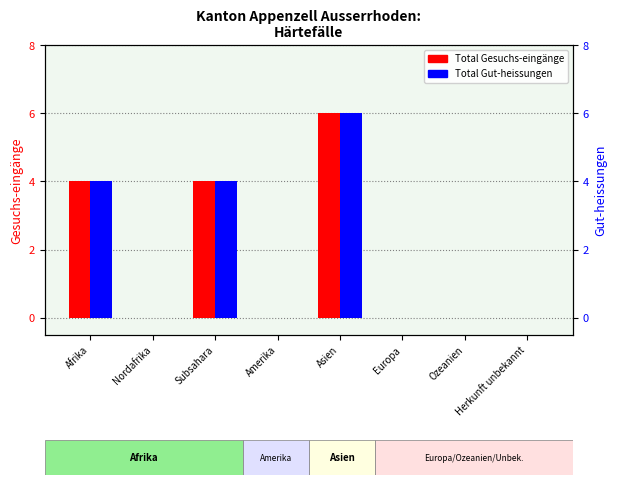

What is the sum of the Total Gut-heissungen values at Ozeanien and Subsahara?

4